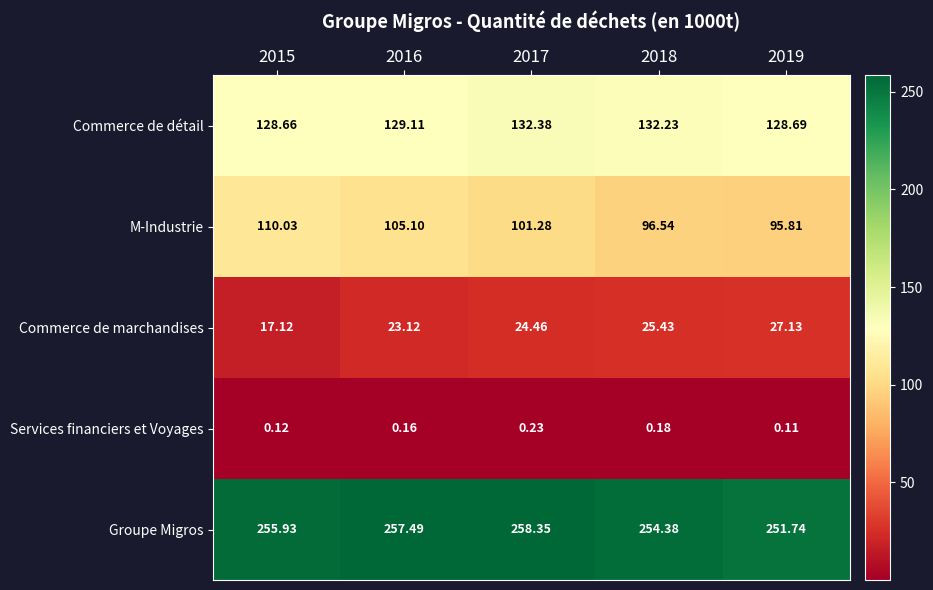

Which series has the widest spread of values?

M-Industrie